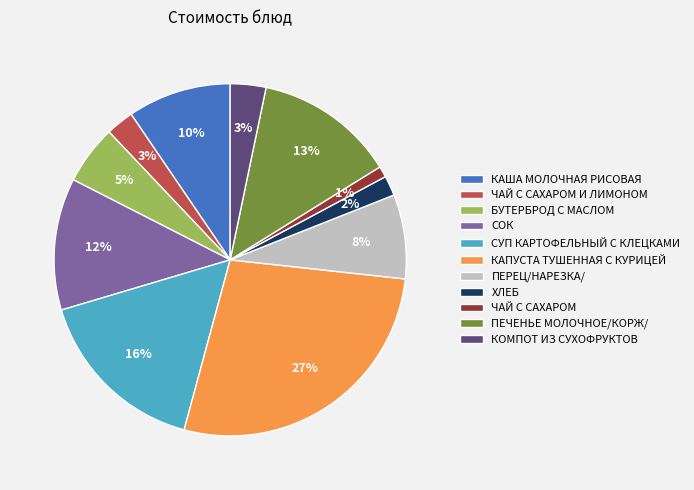

True or false: ЧАЙ С САХАРОМ И ЛИМОНОМ accounts for 3% of the total.

True